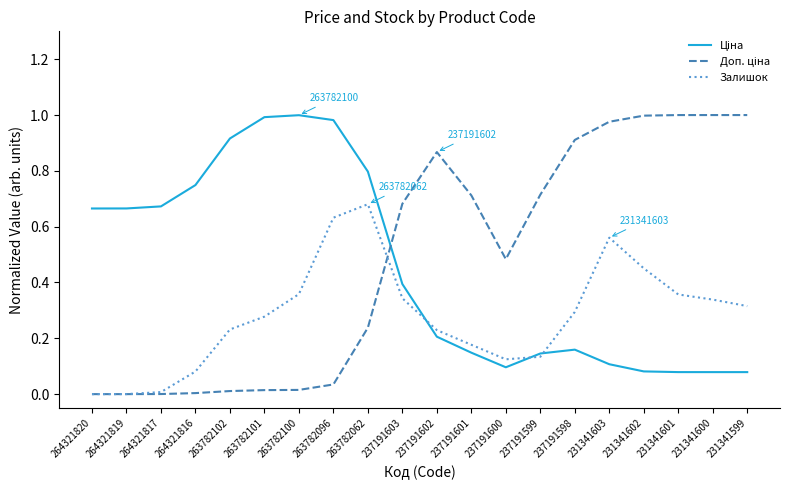

Does the chart have visible grid lines?

No